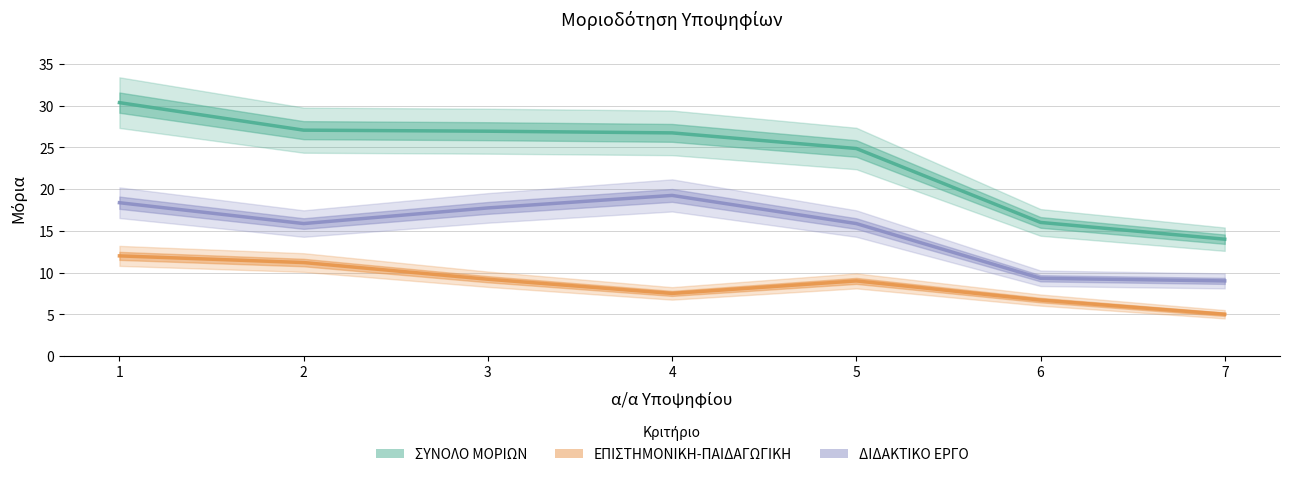

Reading right to left, what are all the values shown in this chart?

ΣΥΝΟΛΟ ΜΟΡΙΩΝ: 7=14.0	6=16.0	5=24.9	4=26.8	3=26.9	2=27.1	1=30.4
ΕΠΙΣΤΗΜΟΝΙΚΗ-ΠΑΙΔΑΓΩΓΙΚΗ: 7=5.0	6=6.7	5=9.0	4=7.5	3=9.2	2=11.2	1=12.0
ΔΙΔΑΚΤΙΚΟ ΕΡΓΟ: 7=9.0	6=9.3	5=15.9	4=19.2	3=17.8	2=15.9	1=18.4